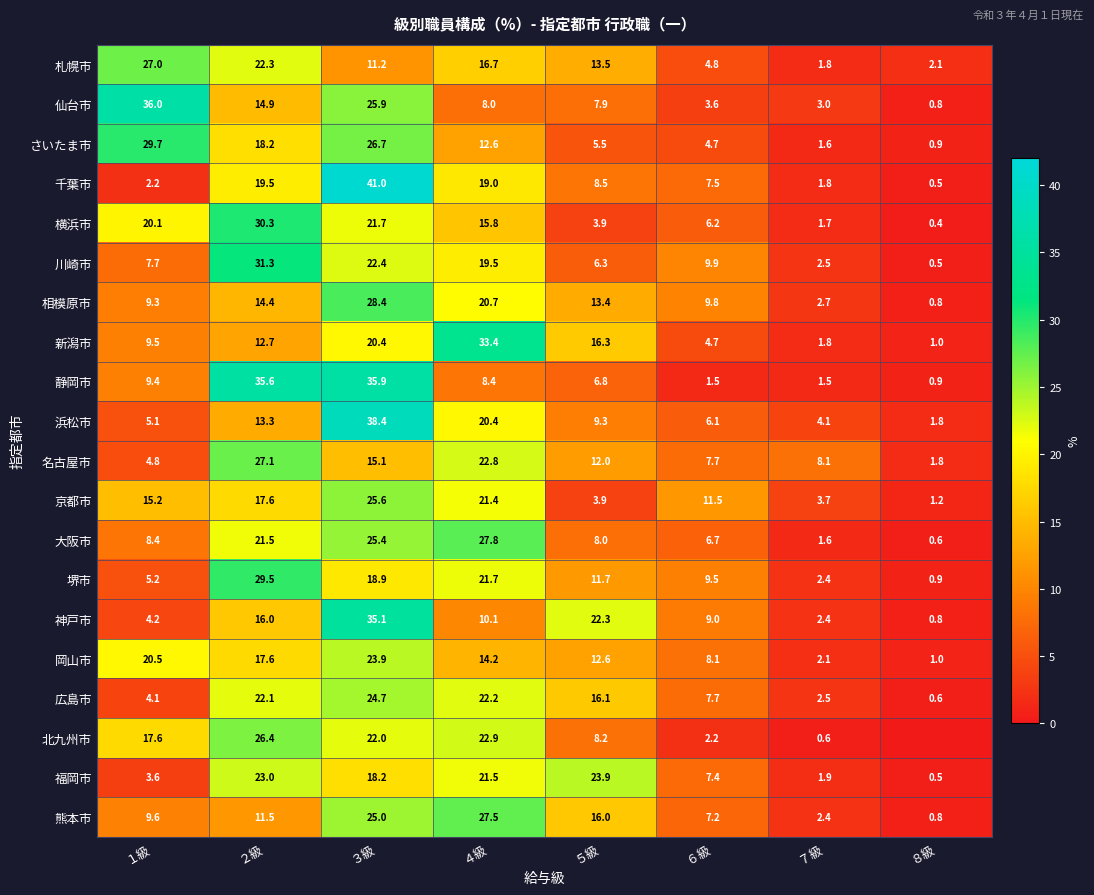

At which category is the sum across all series the highest?

３級